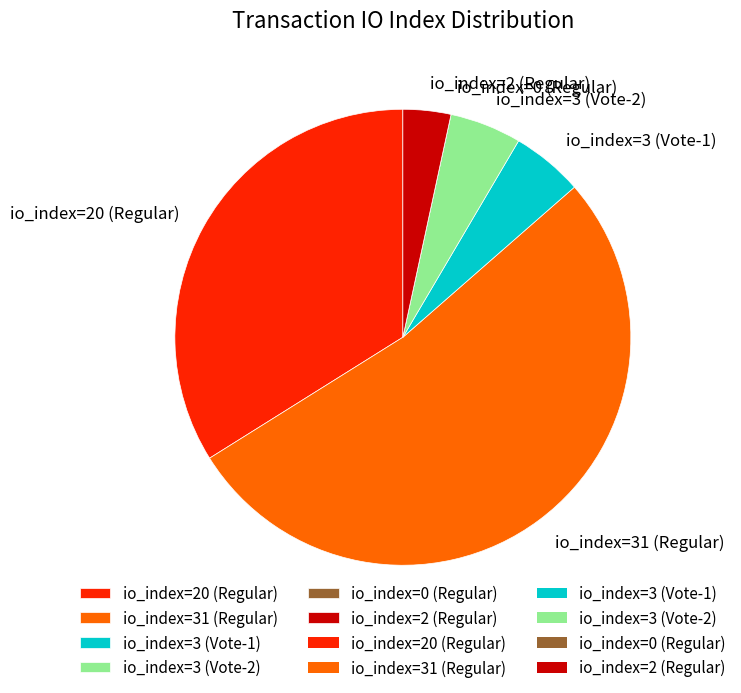

Is the sum of io_index=31 (Regular) and io_index=3 (Vote-1) greater than half?

Yes